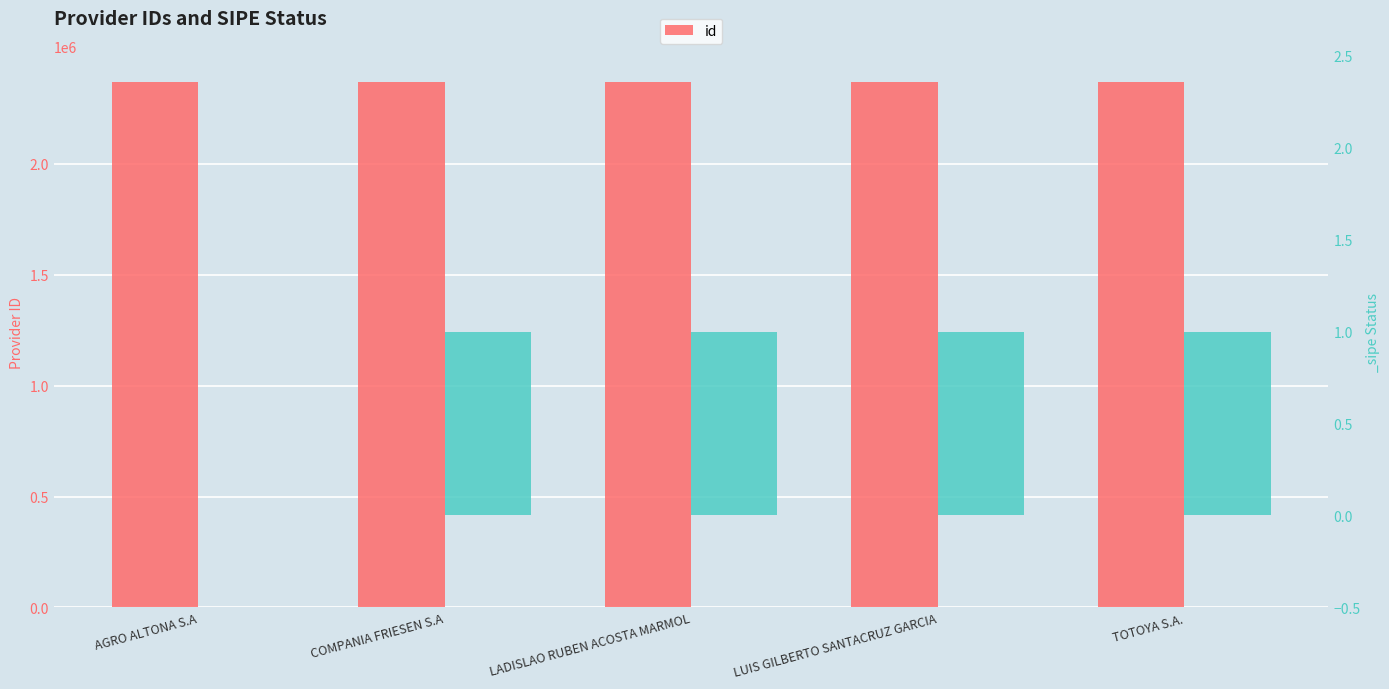

Reading right to left, extract all data points from this chart.

TOTOYA S.A.=2368533	LUIS GILBERTO SANTACRUZ GARCIA=2368530	LADISLAO RUBEN ACOSTA MARMOL=2368531	COMPANIA FRIESEN S.A=2368532	AGRO ALTONA S.A=2368534